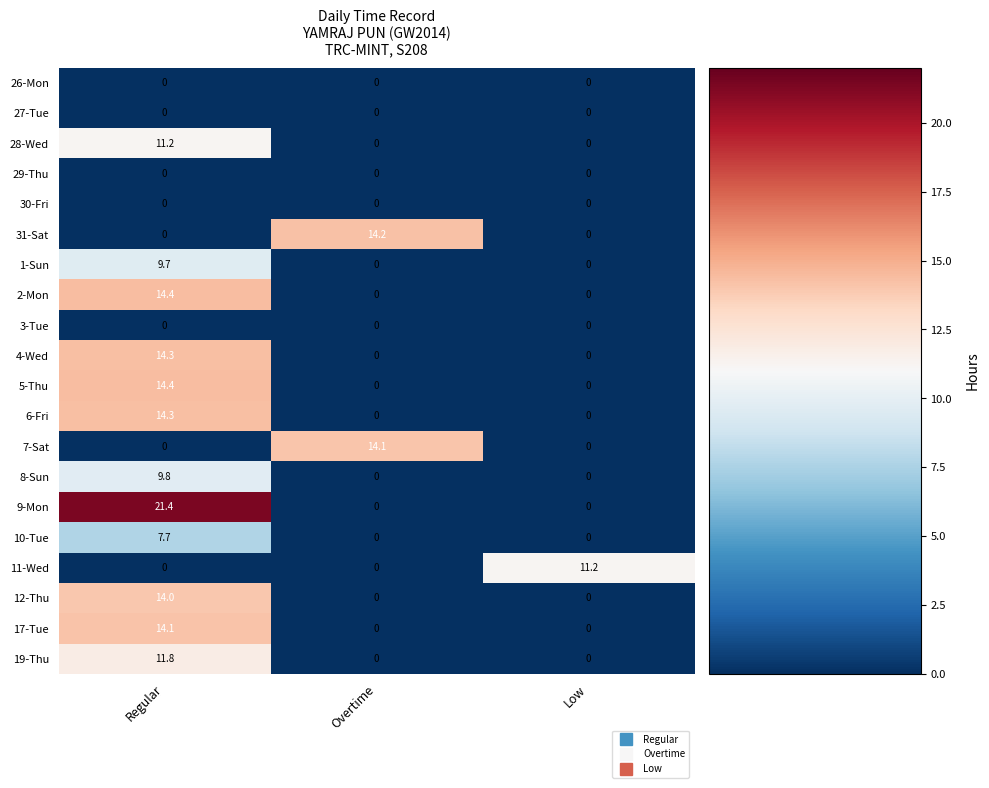

How many data points does each series have?

3